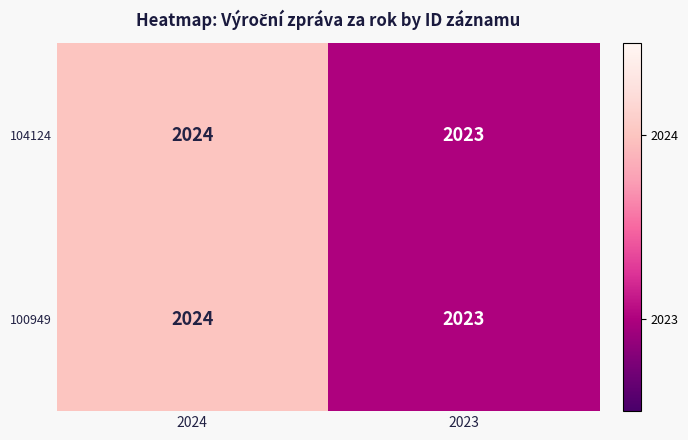

At which category is the sum across all series the highest?

2024